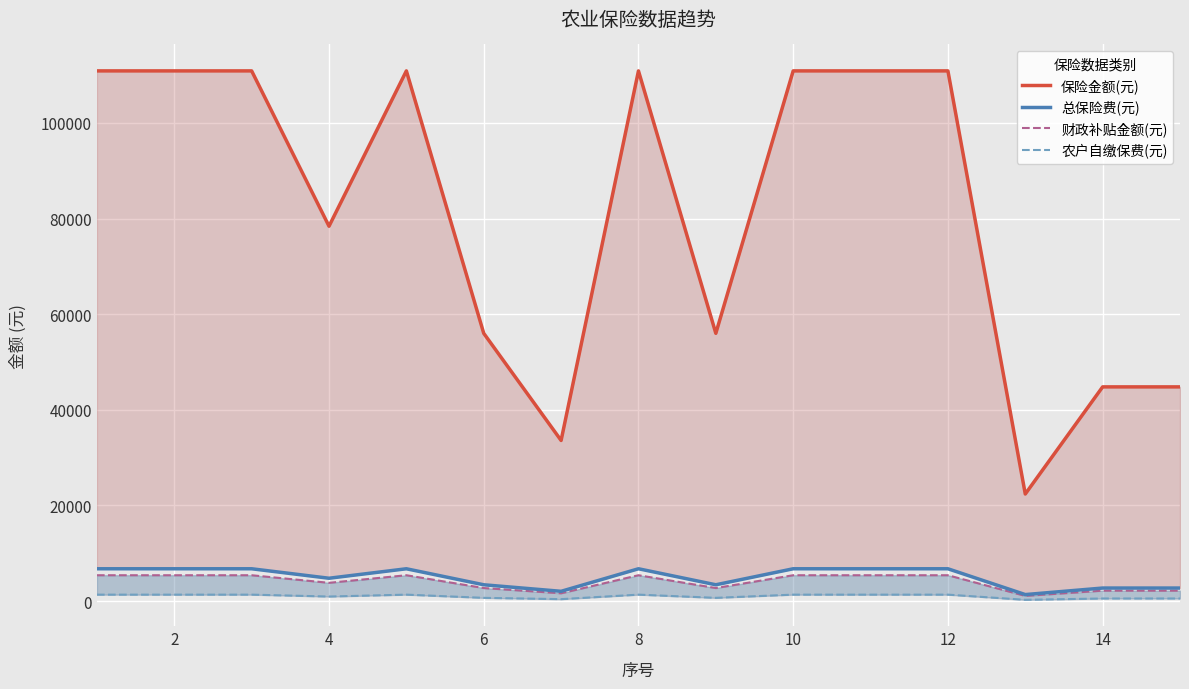

At how many categories does at least one series exceed 20964?

15